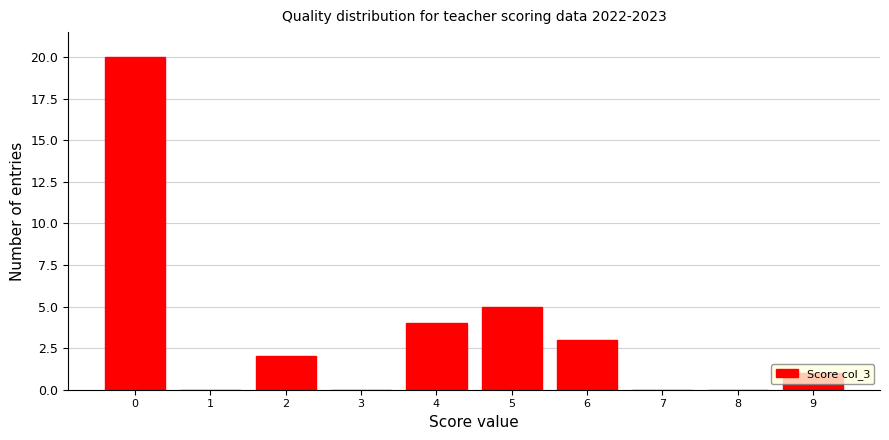

True or false: the data shows -13 at 3.

False